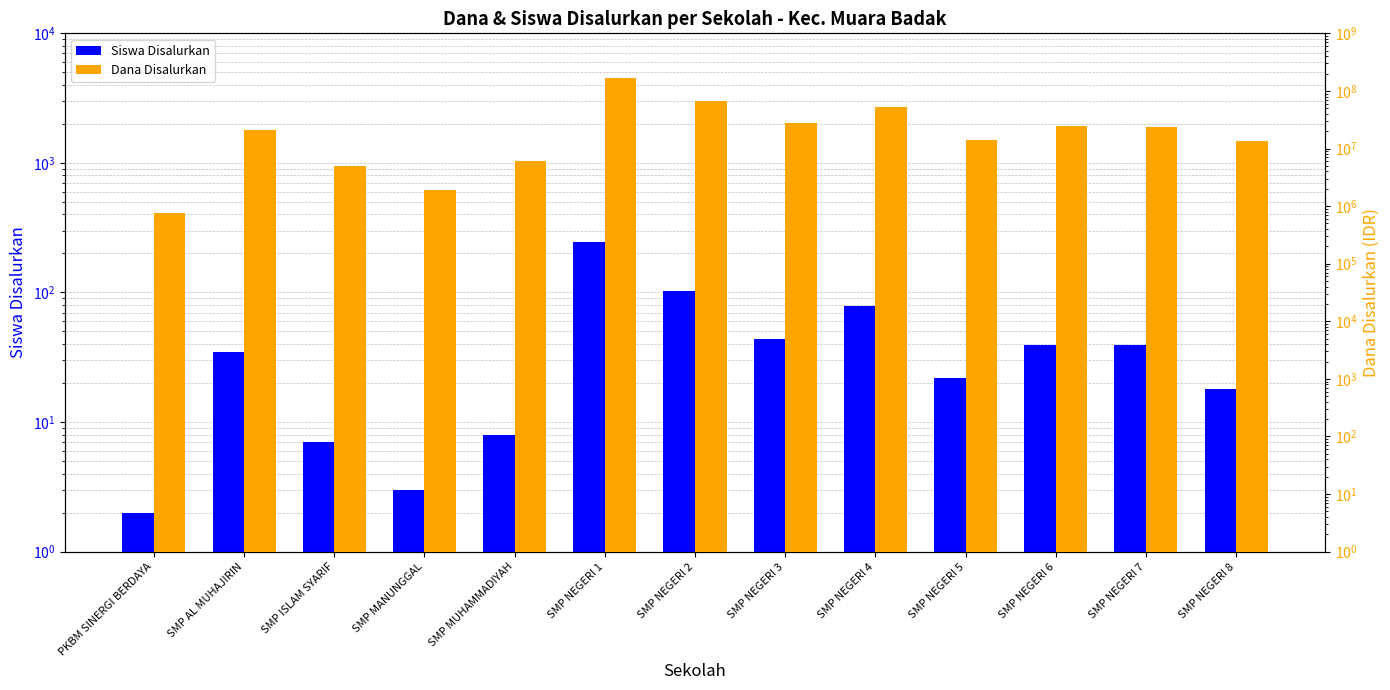

Where does the Siswa Disalurkan series first go above 35?

SMP NEGERI 1